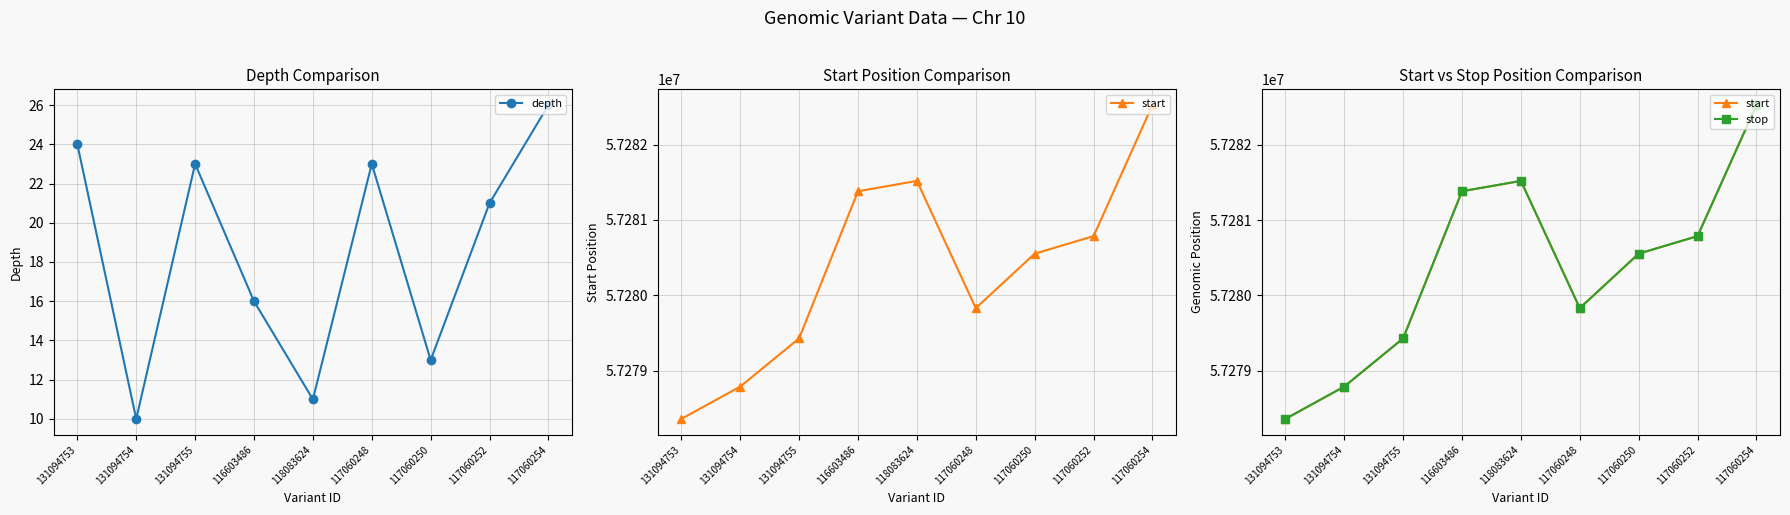

Reading left to right, list all the values displayed in this chart.

depth: 131094753=24	131094754=10	131094755=23	116603486=16	118083624=11	117060248=23	117060250=13	117060252=21	117060254=26
start: 131094753=57278362	131094754=57278791	131094755=57279430	116603486=57281381	118083624=57281518	117060248=57279831	117060250=57280553	117060252=57280786	117060254=57282524
stop: 131094753=57278362	131094754=57278791	131094755=57279430	116603486=57281382	118083624=57281519	117060248=57279832	117060250=57280554	117060252=57280787	117060254=57282525